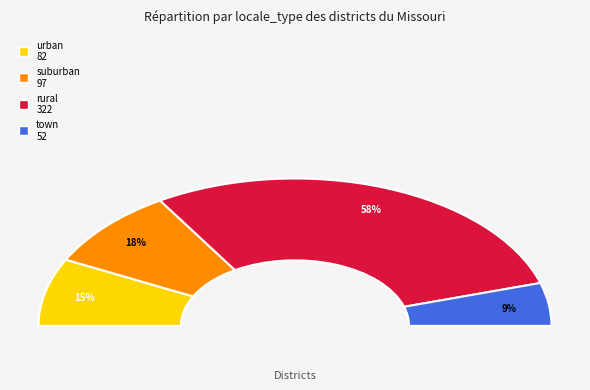

Combined, what portion of the pie is town and urban?

24.2%